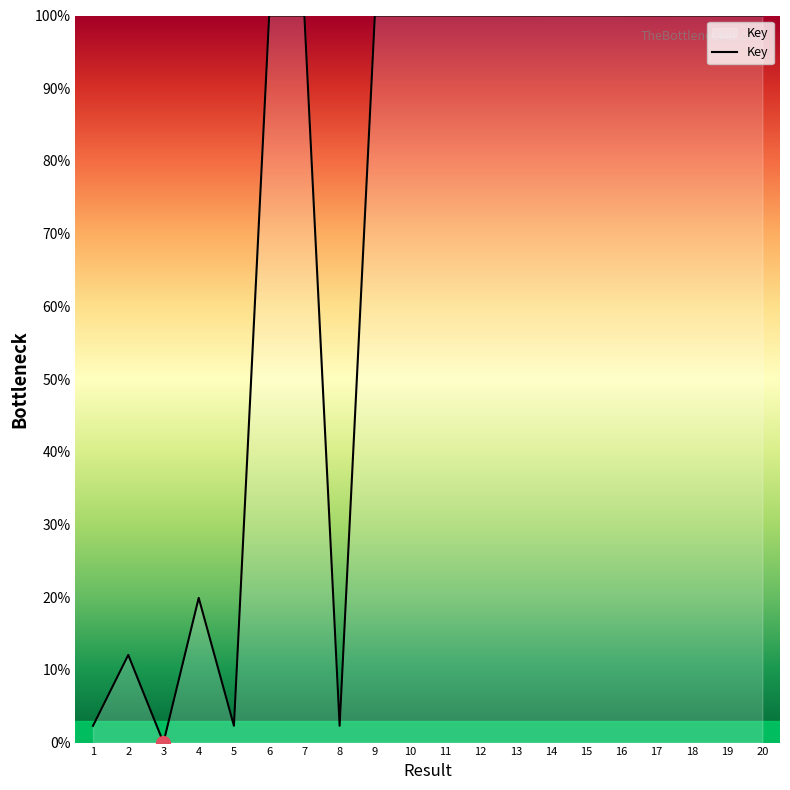

At which category does the chart reach its minimum across all series?

3